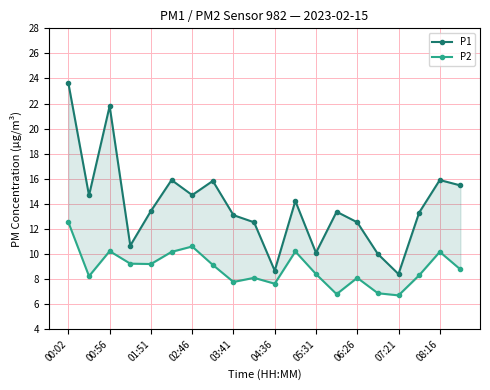

Which series has the largest total across all categories?

P1